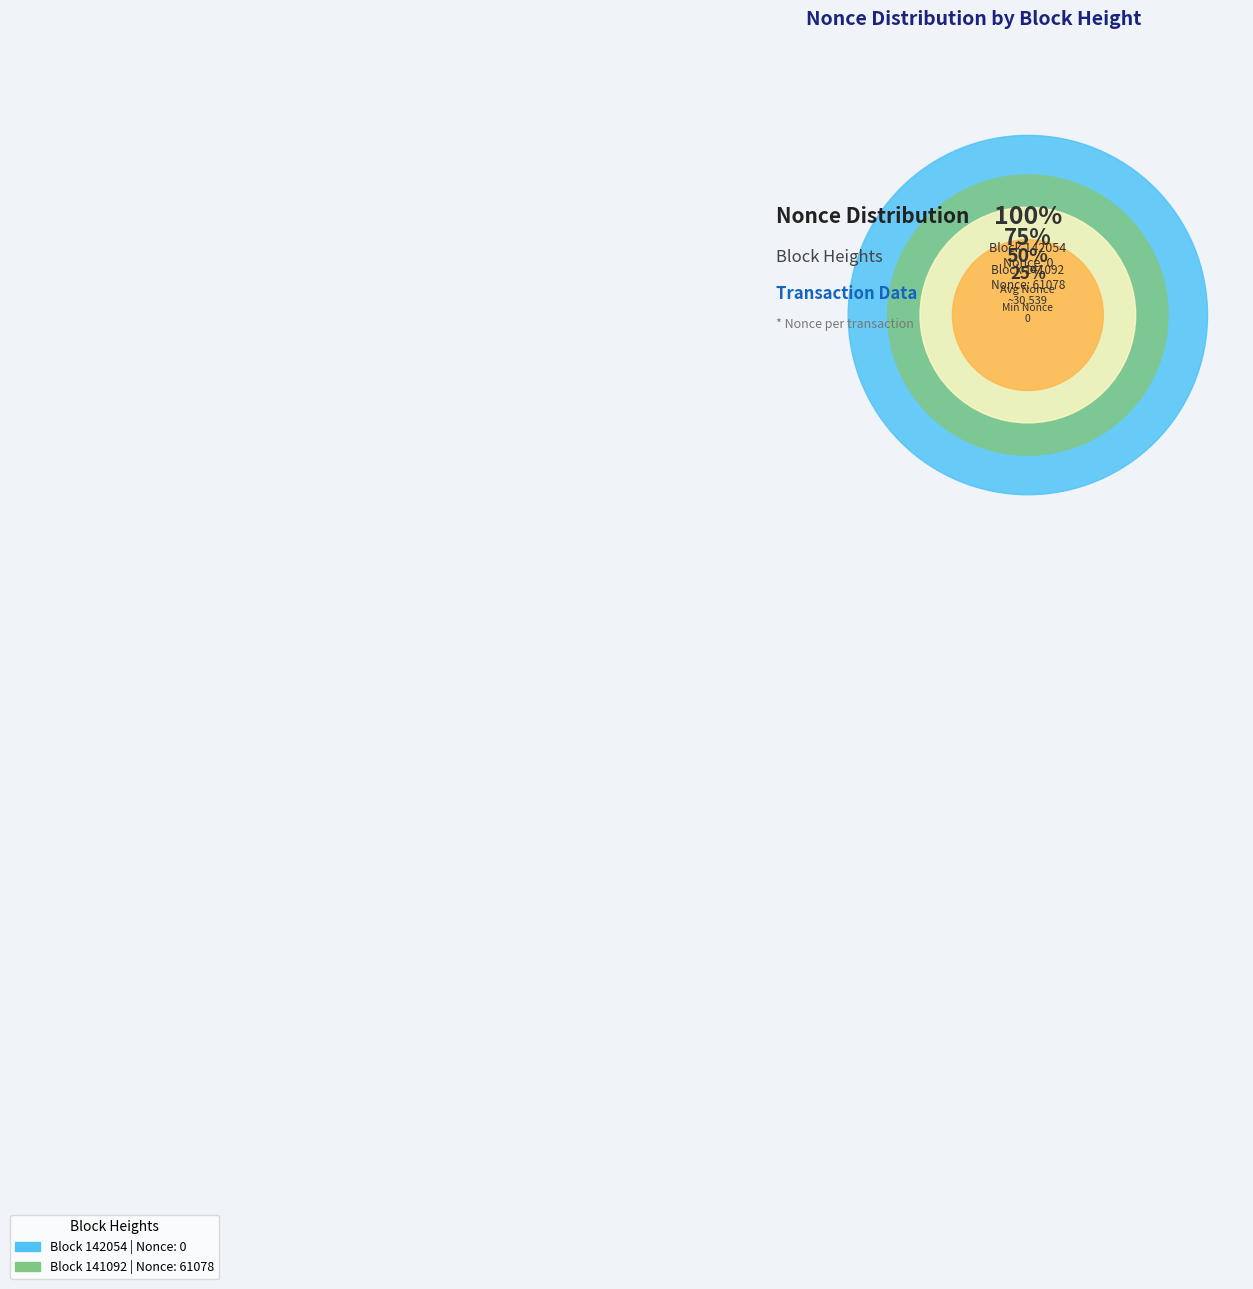

True or false: 141092 accounts for 99% of the total.

False